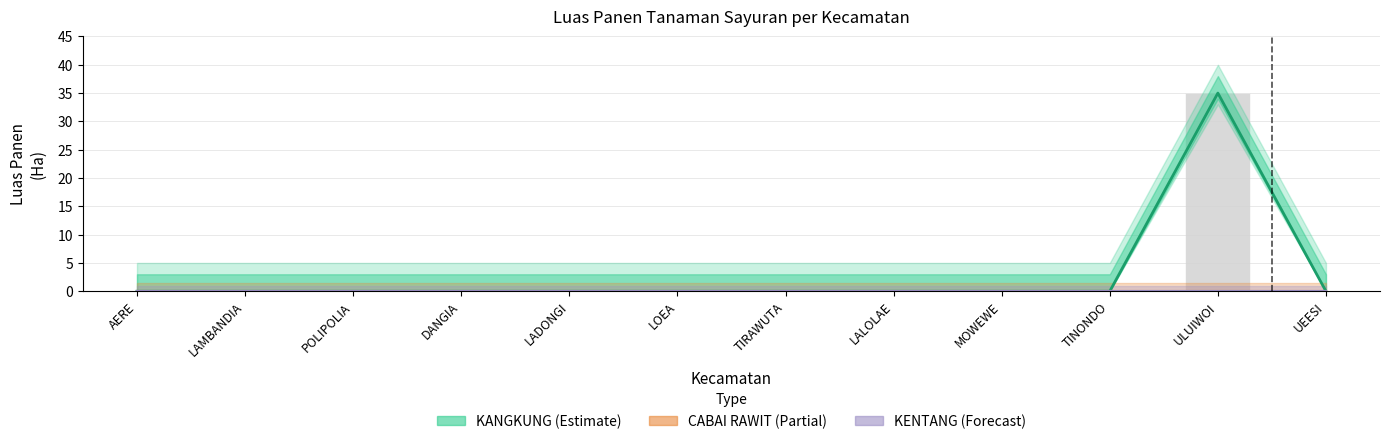

What is the maximum value shown in the chart?

35